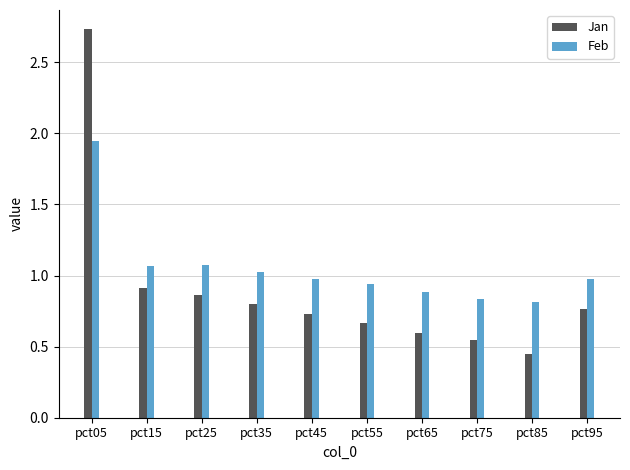

Is it true that Feb equals 1.0 at pct05?

False